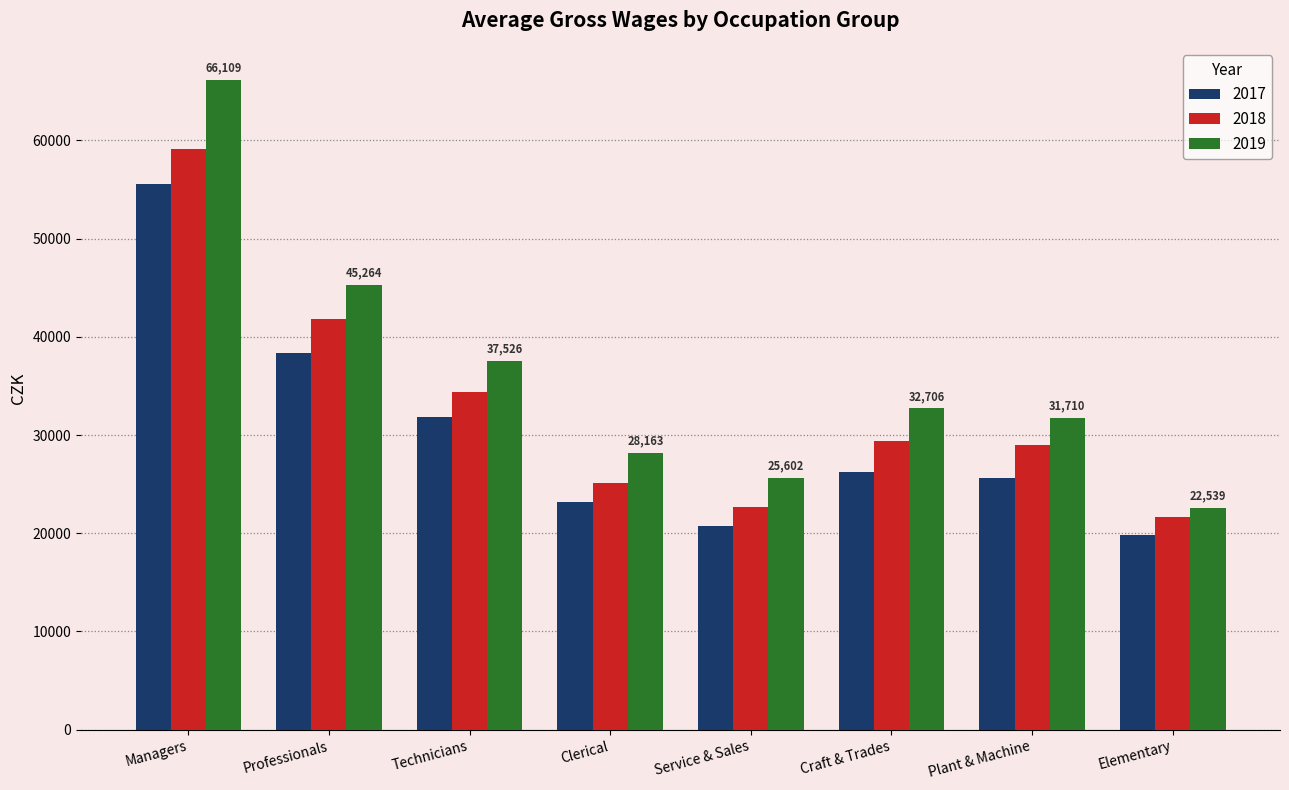

How many bars are there in each group?

3